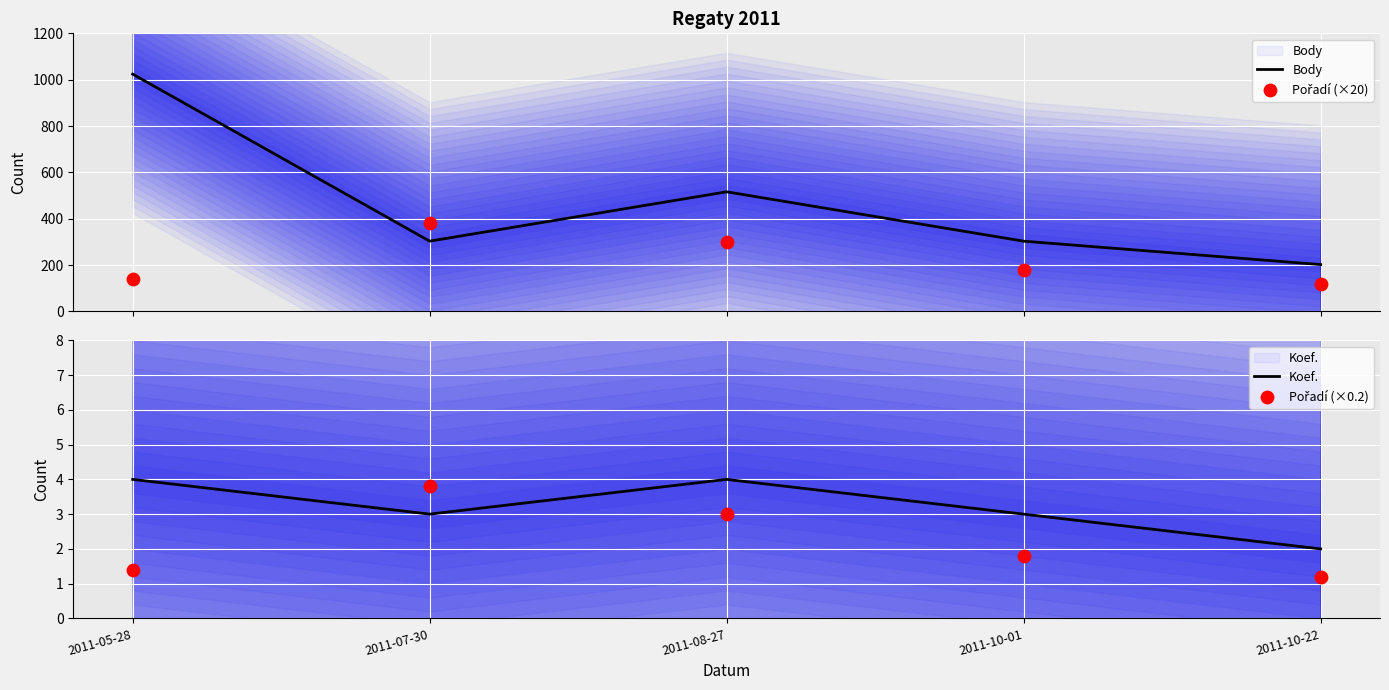

What are all the series names shown in the legend?

Body, Pořadí (×20), Koef., Pořadí (×0.2)